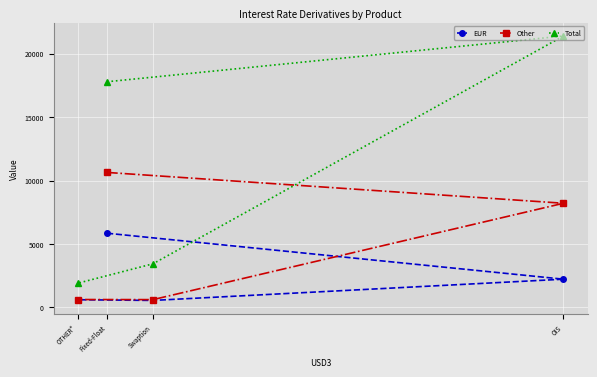

What is the lowest value of the EUR series?

552